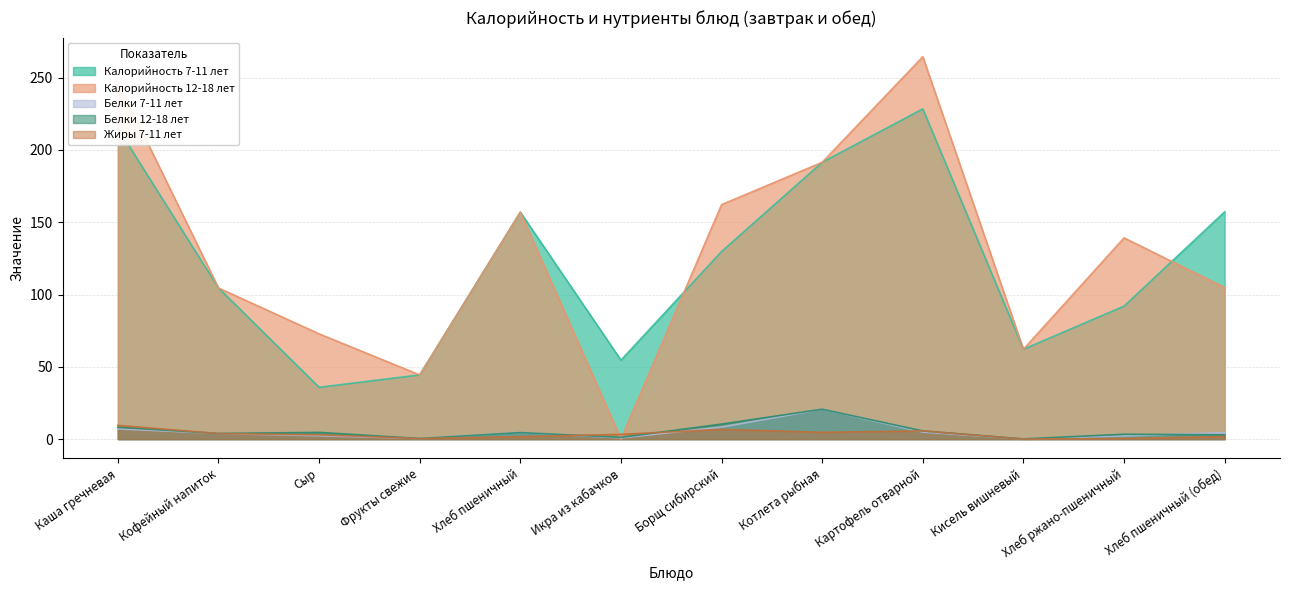

How many intersections are there between Белки 12-18 лет and Белки 7-11 лет?

1